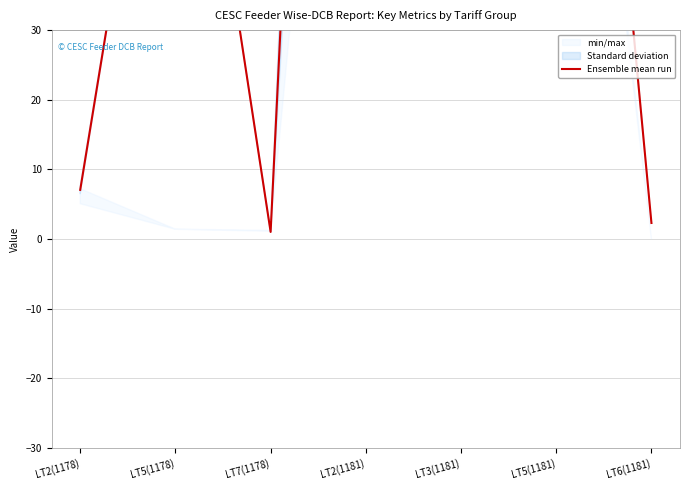

Is it true that the value at LT5(1178) is 30.9?

False